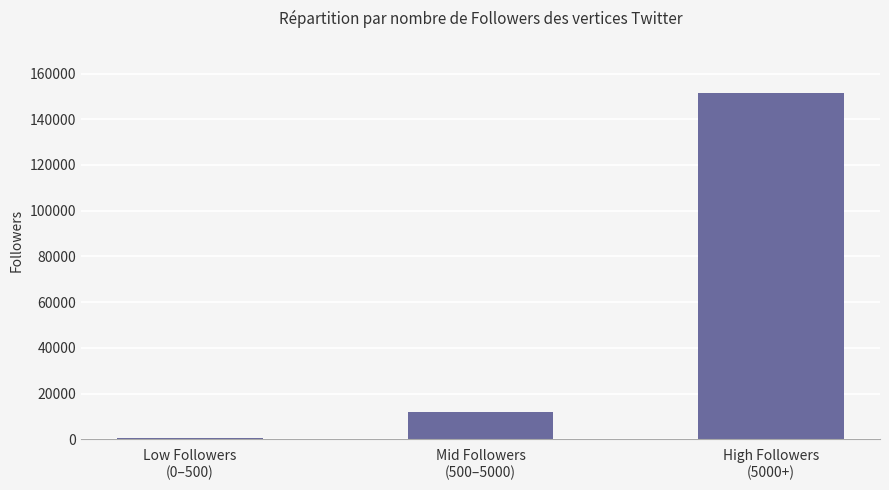

Reading left to right, transcribe all the data shown in this chart.

Low Followers
(0–500)=633	Mid Followers
(500–5000)=11808	High Followers
(5000+)=151598